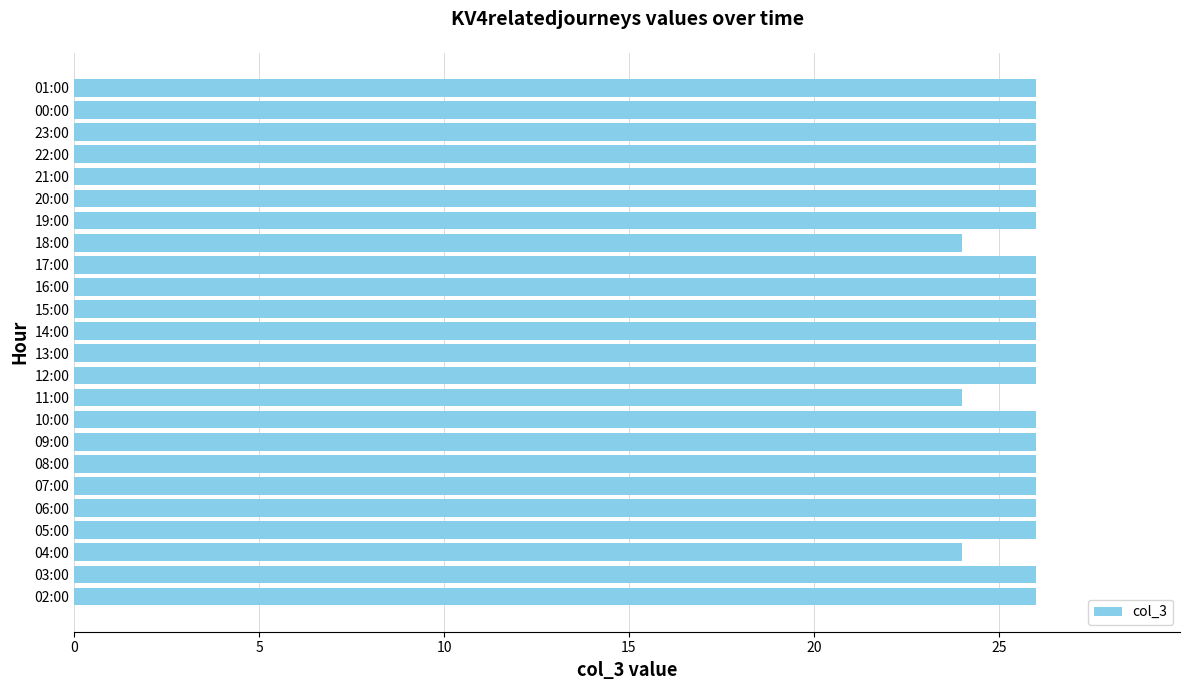

Reading bottom to top, list all the values displayed in this chart.

02:00=26	03:00=26	04:00=24	05:00=26	06:00=26	07:00=26	08:00=26	09:00=26	10:00=26	11:00=24	12:00=26	13:00=26	14:00=26	15:00=26	16:00=26	17:00=26	18:00=24	19:00=26	20:00=26	21:00=26	22:00=26	23:00=26	00:00=26	01:00=26